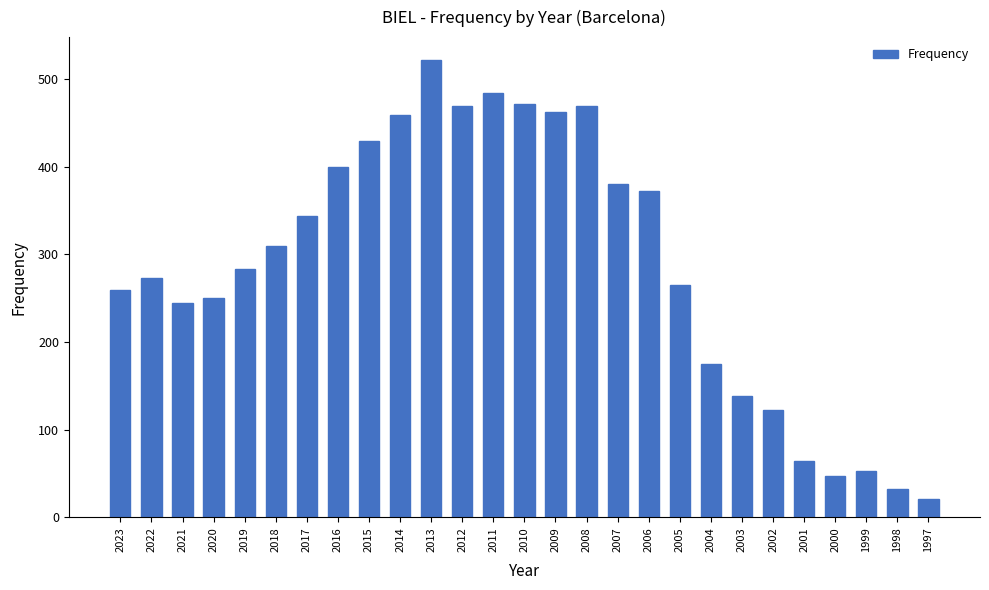

Which label corresponds to the smallest value in the chart?

1997